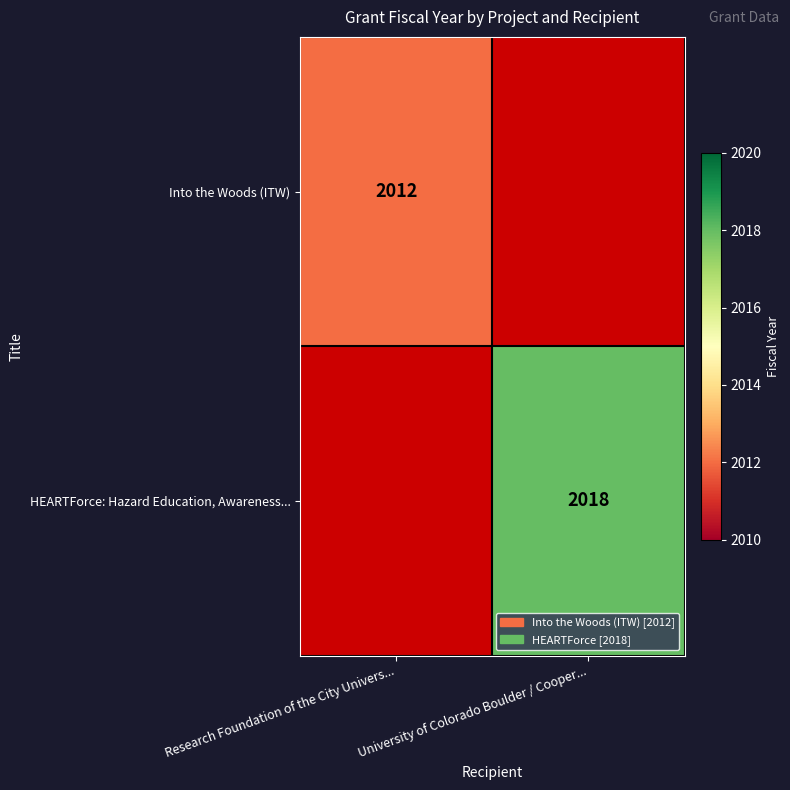

The Into the Woods (ITW) series shows 3258 at Research Foundation of the City Univers.... True or false?

False